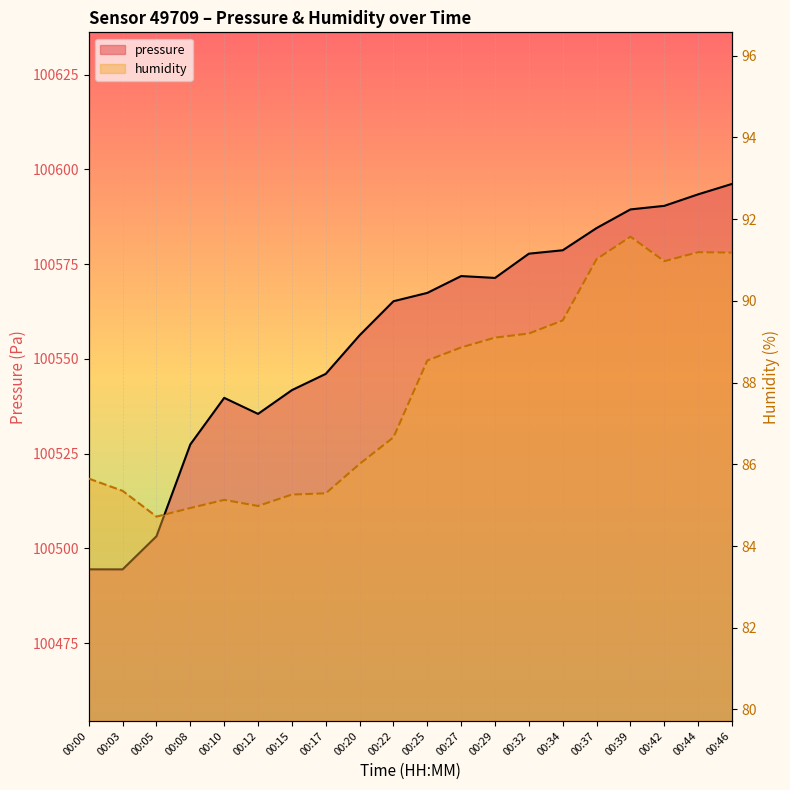

True or false: pressure (line) has a value of 162622.5 at 00:42.

False